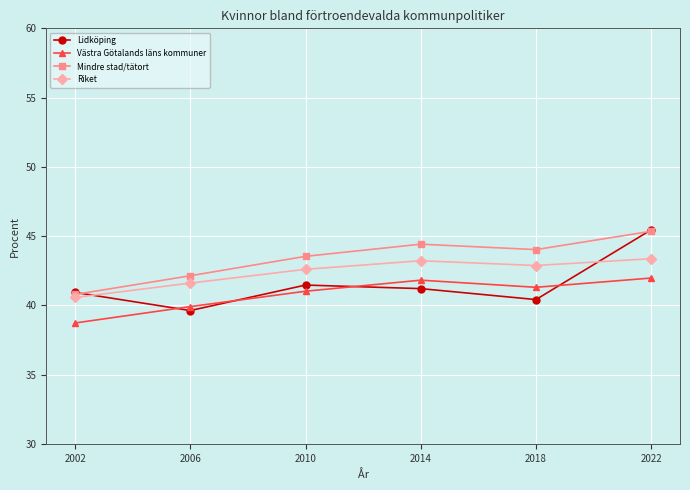

Which series has the largest total across all categories?

Mindre stad/tätort